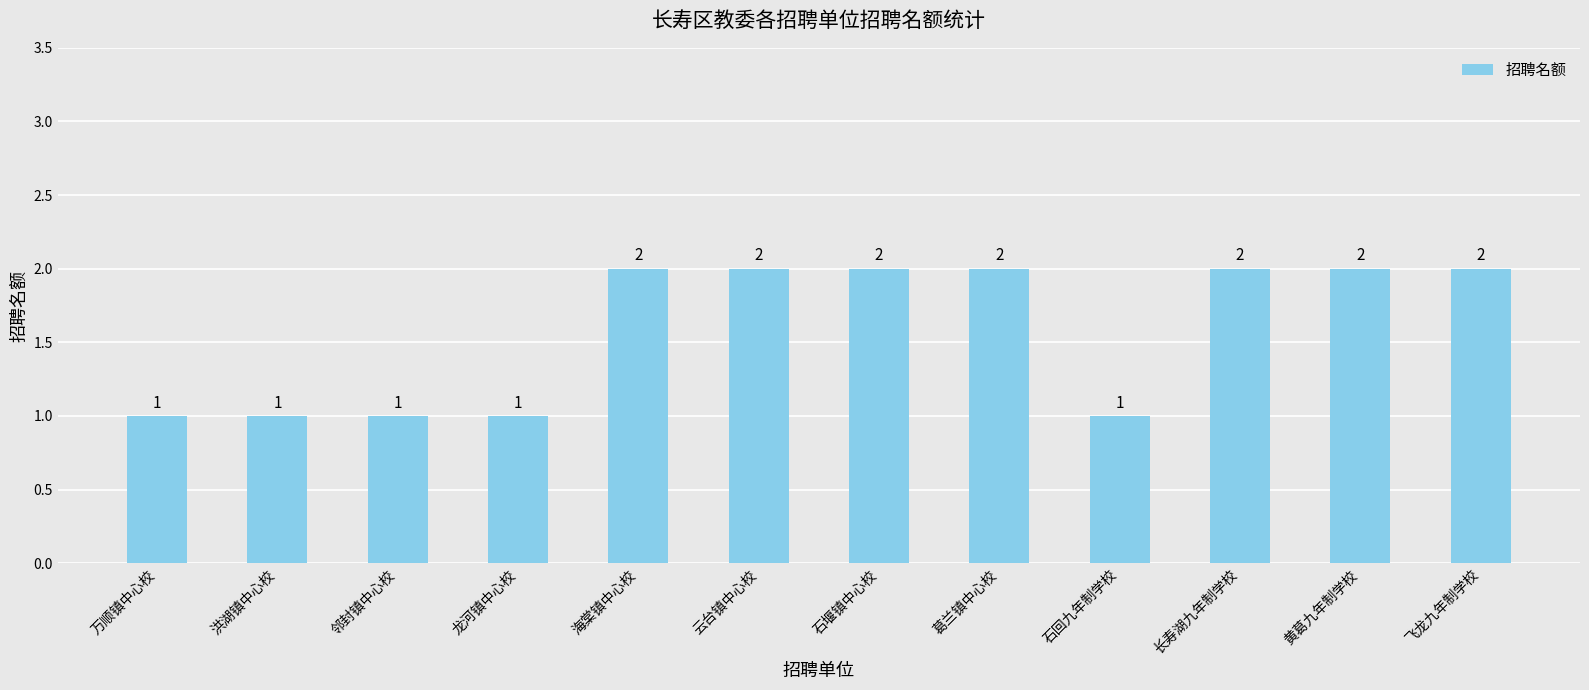

Reading left to right, extract all data points from this chart.

万顺镇中心校=1	洪湖镇中心校=1	邻封镇中心校=1	龙河镇中心校=1	海棠镇中心校=2	云台镇中心校=2	石堰镇中心校=2	葛兰镇中心校=2	石回九年制学校=1	长寿湖九年制学校=2	黄葛九年制学校=2	飞龙九年制学校=2